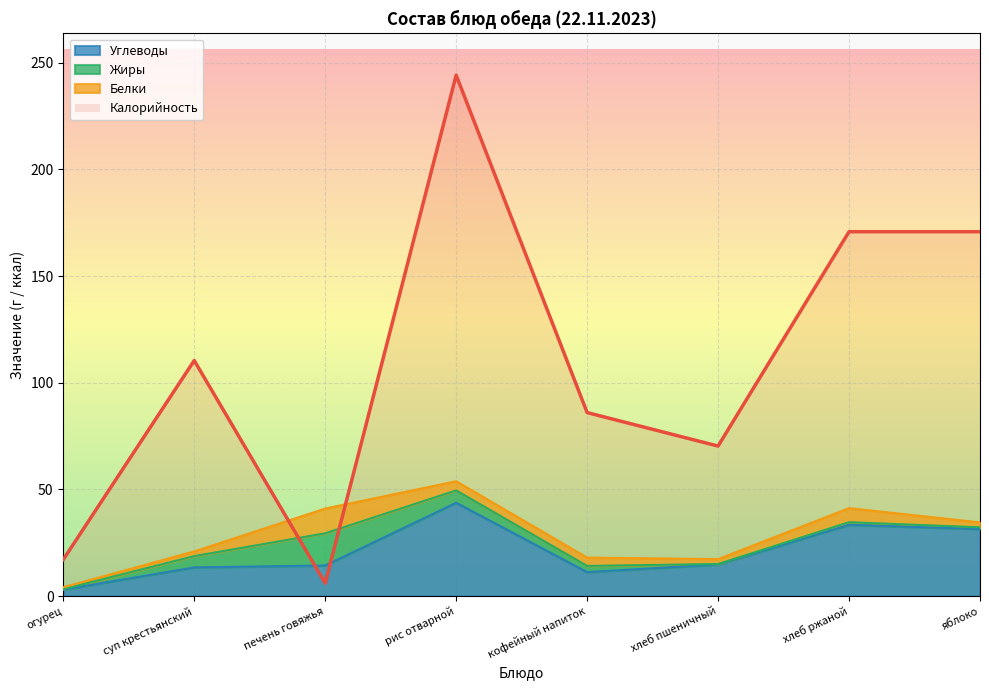

What is the difference between the Углеводы values at рис отварной and кофейный напиток?

32.5